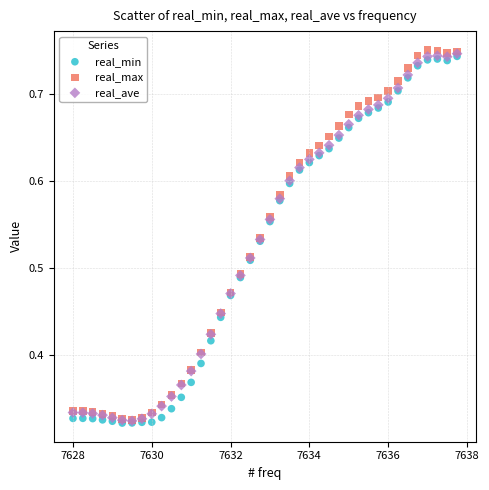

Which series has the widest spread of Y values?

real_max